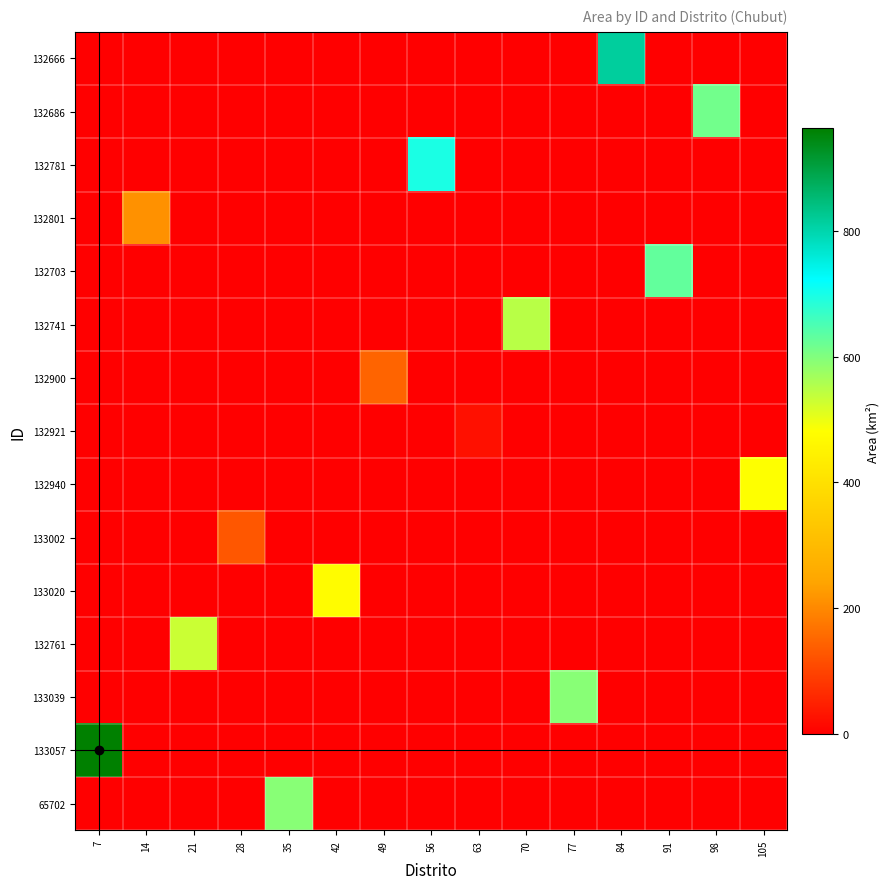

At which category is the sum across all series the highest?

7